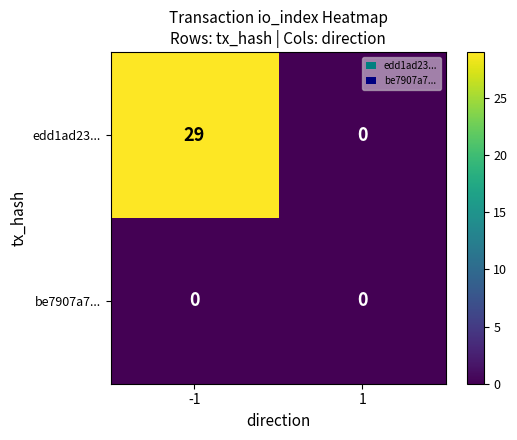

Which series has the largest range (max minus min)?

edd1ad23...